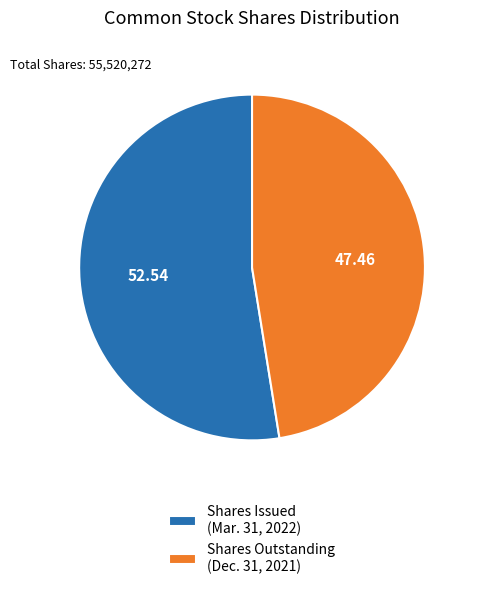

How many slices are in this pie chart?

2